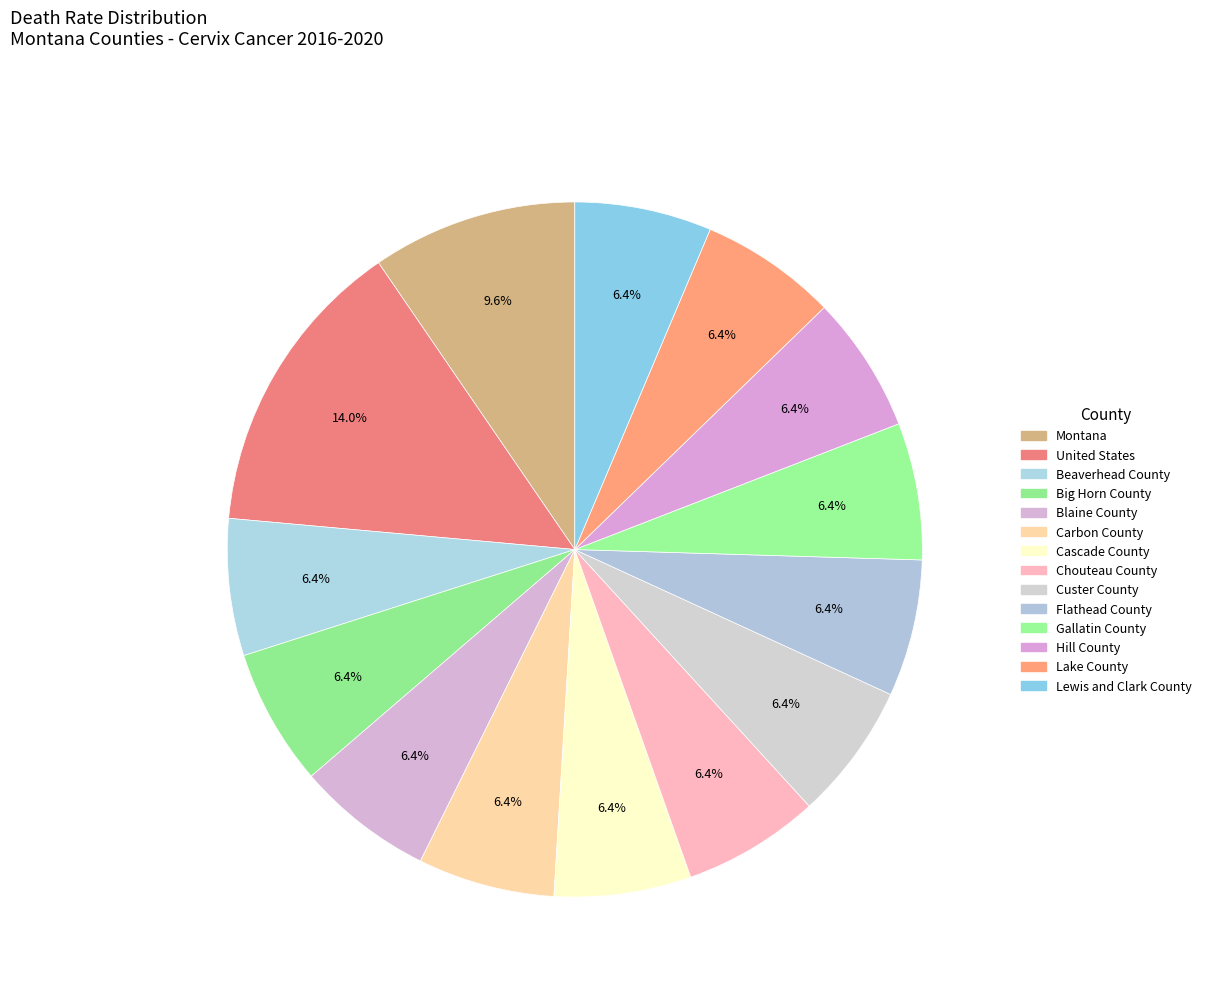

How many slices are in this pie chart?

14